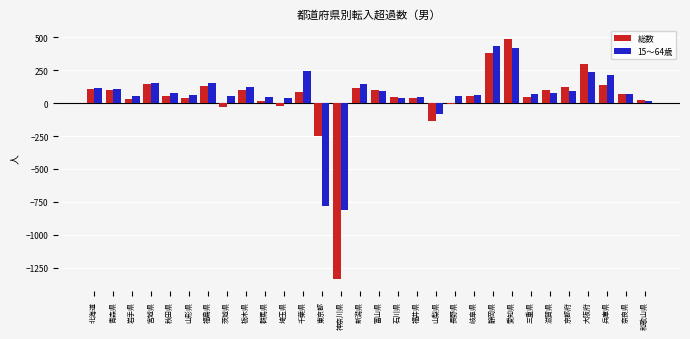

True or false: 15～64歳 has a value of 82 at 滋賀県.

True